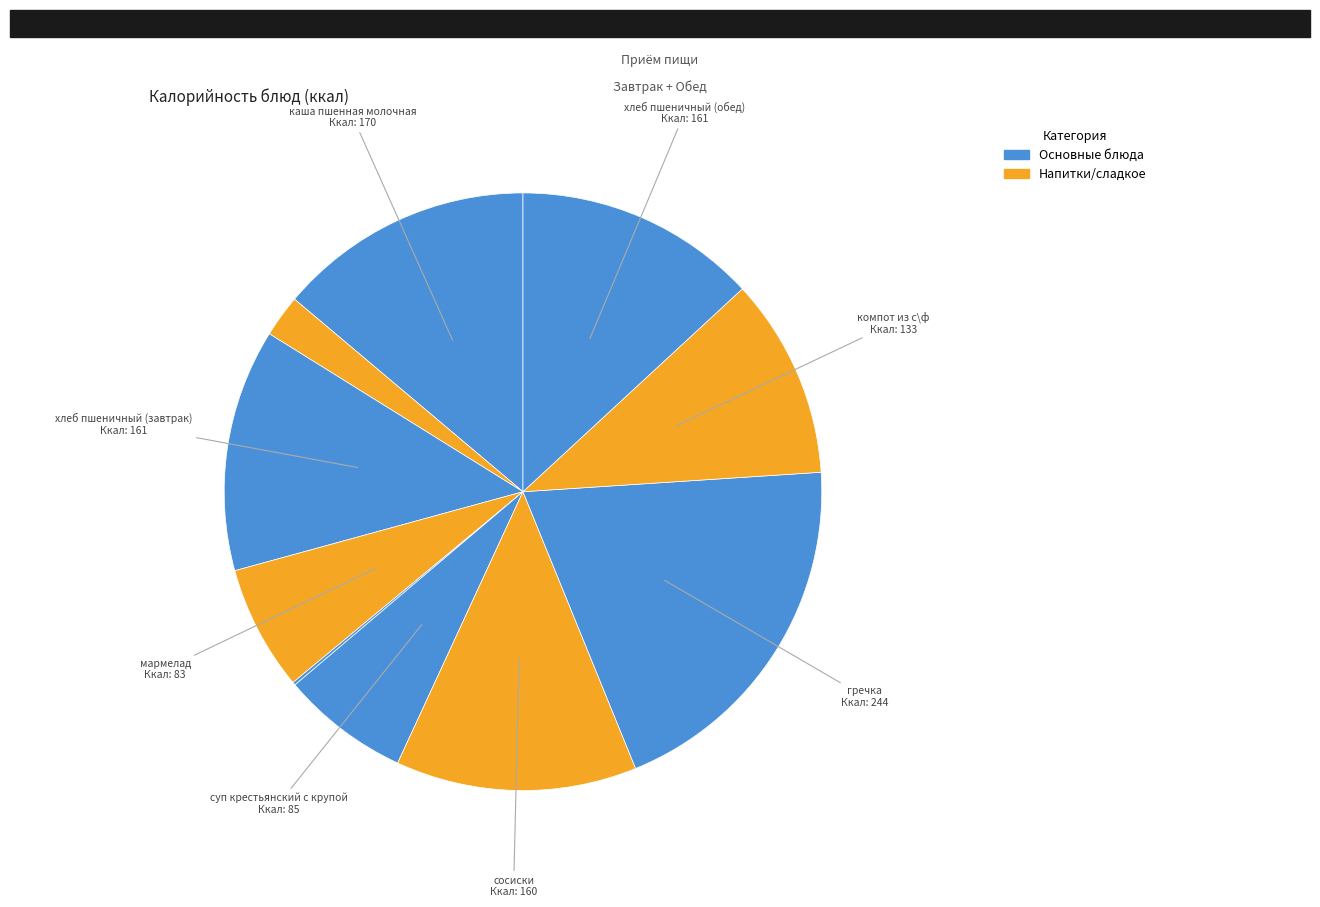

Which slice is the largest?

гречка